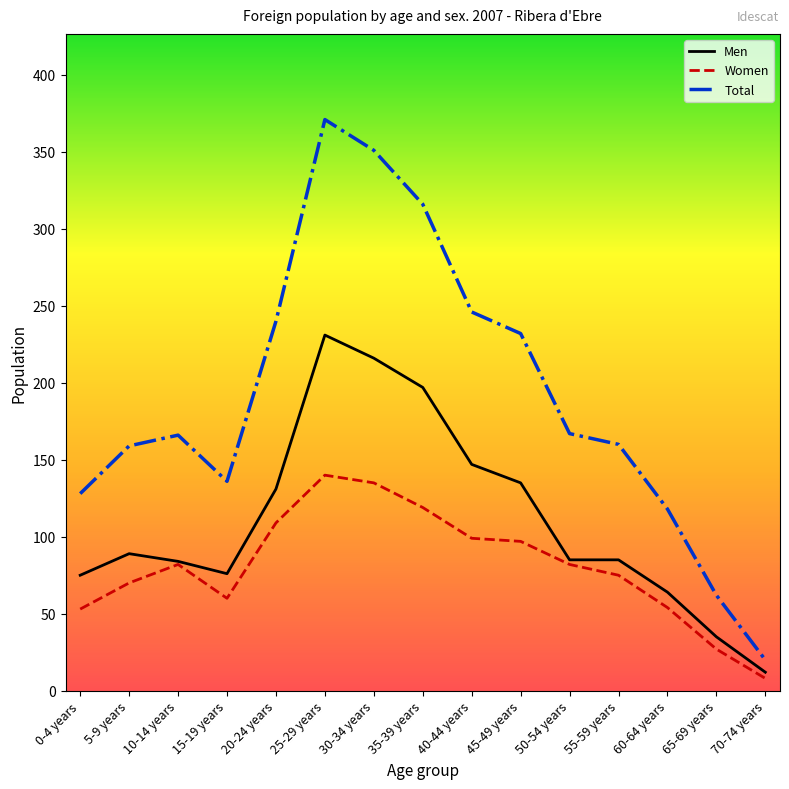

Between 15-19 years and 20-24 years, which series saw the biggest shift?

Total